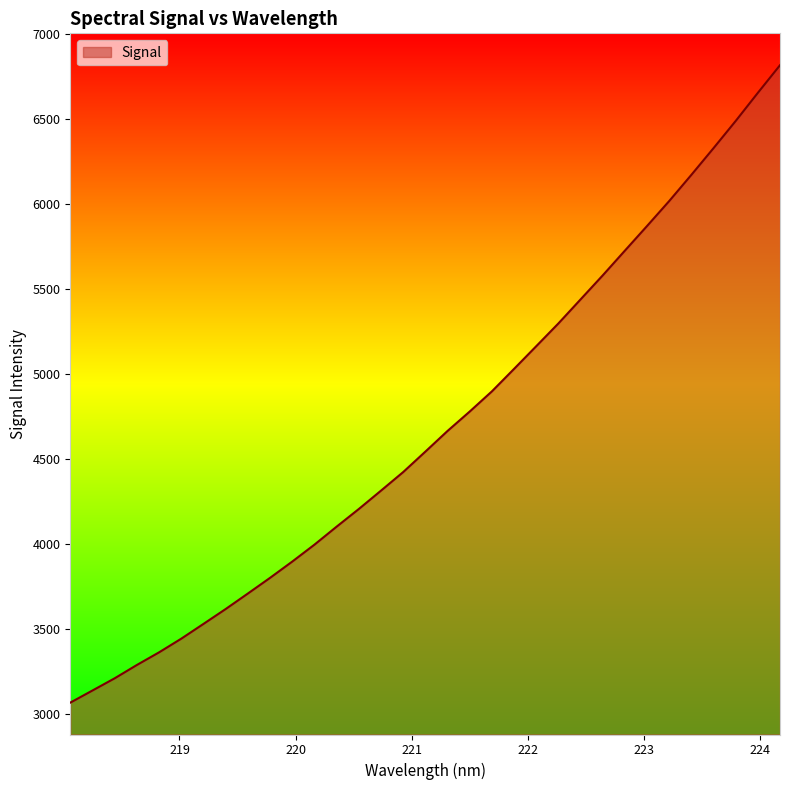

What is the smallest value displayed?

3067.6